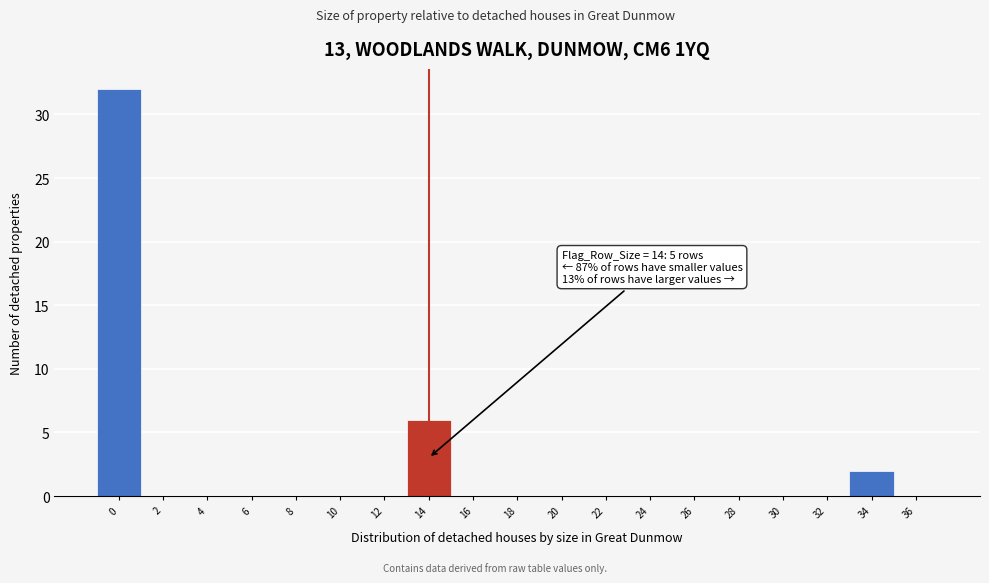

Over which range of the x-axis is the bar tallest?

-1 to 1